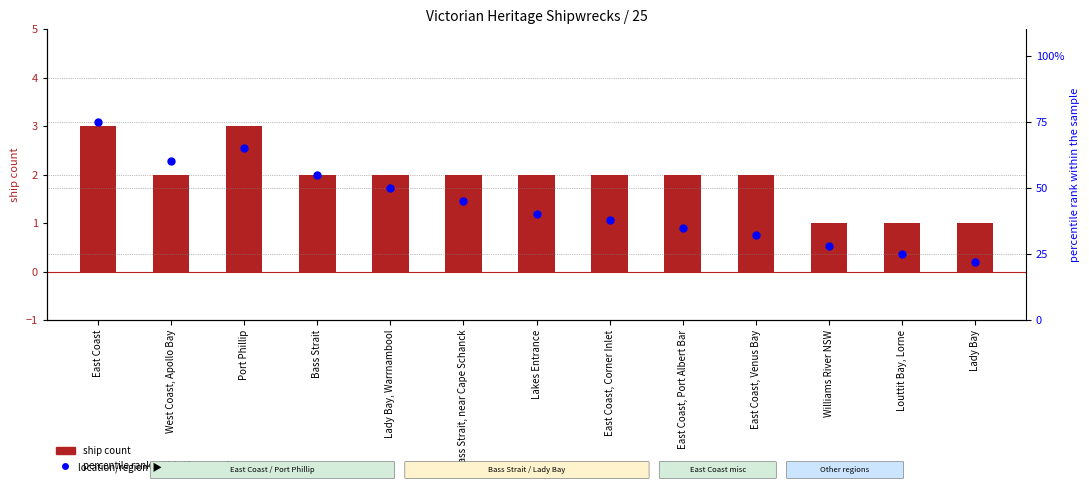

Is the value of ship count at East Coast greater than the value of percentile rank within the sample at East Coast?

No